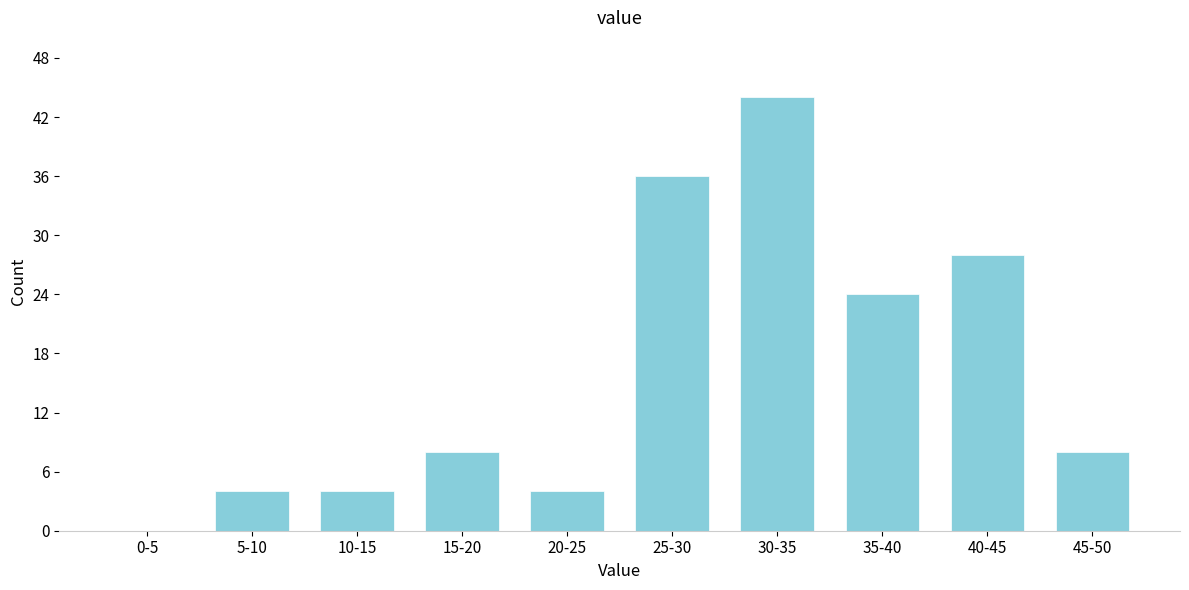

Reading left to right, transcribe all the data shown in this chart.

0-5=0	5-10=4	10-15=4	15-20=8	20-25=4	25-30=36	30-35=44	35-40=24	40-45=28	45-50=8